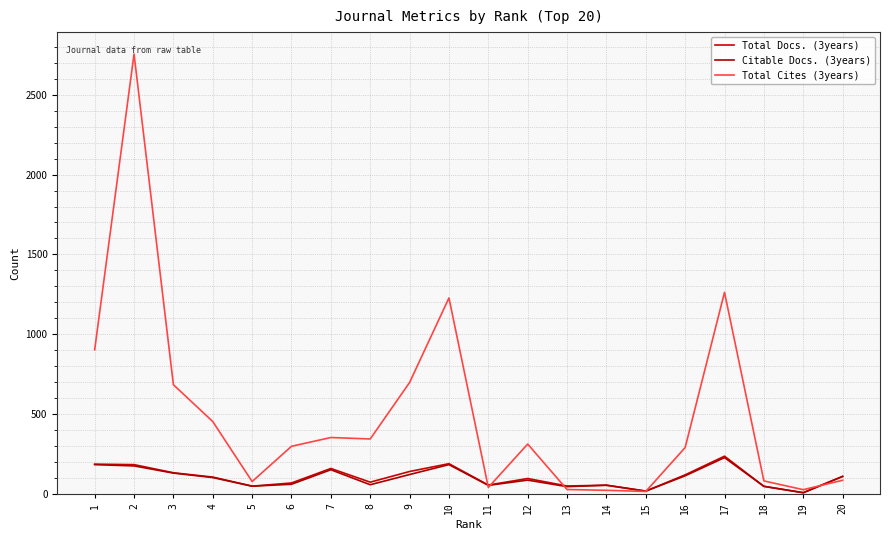

What is the value of the Citable Docs. (3years) point at the 6th from the left?

59